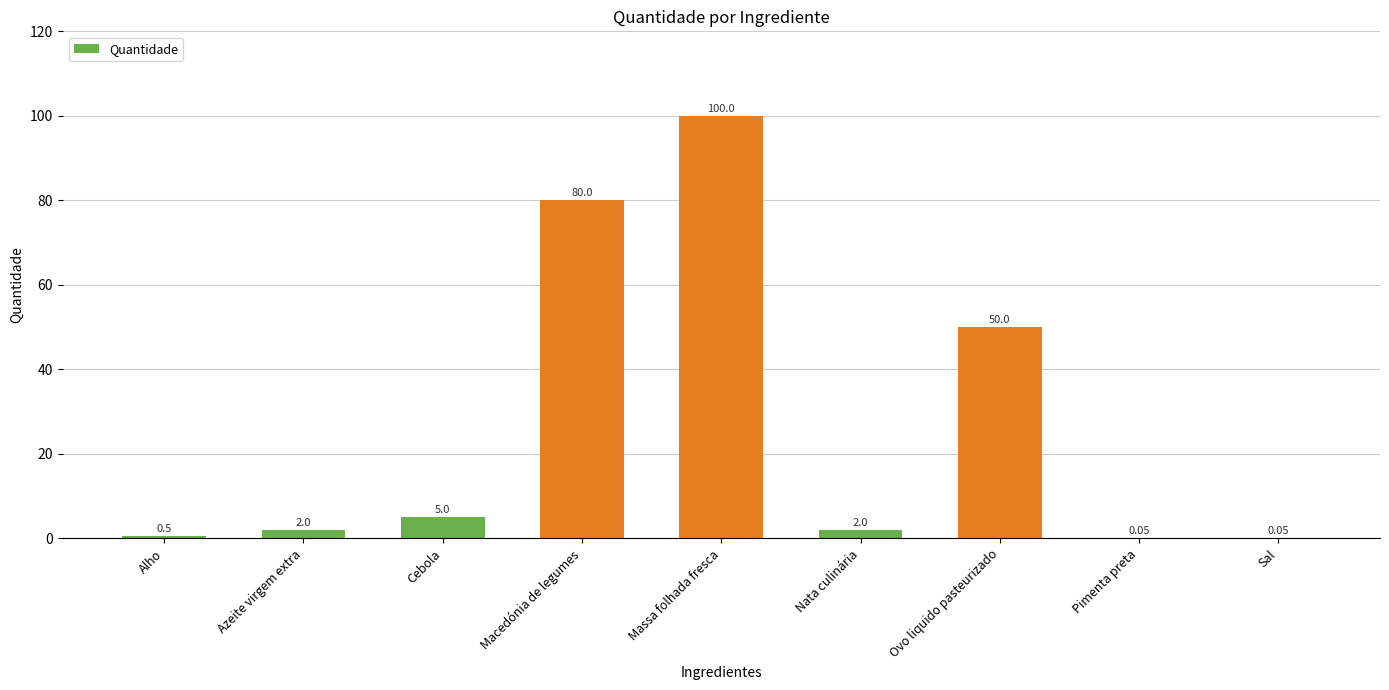

At which label is the value closest to 50?

Ovo liquido pasteurizado